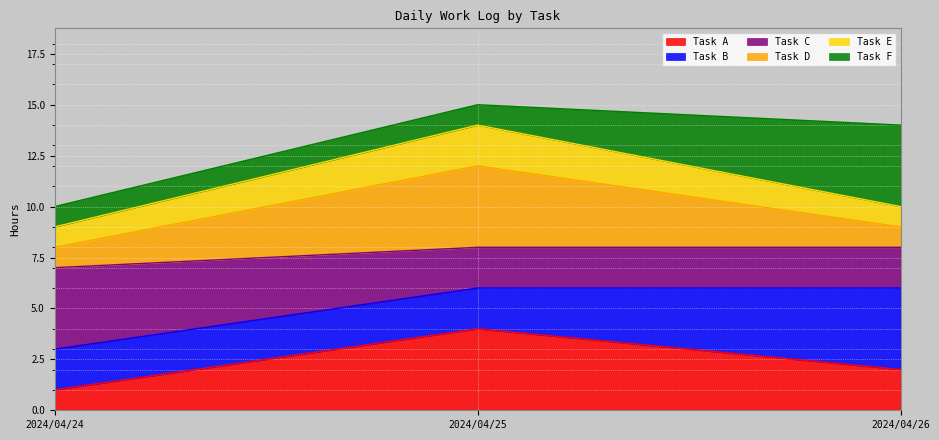

Does the chart display data point markers on the line(s)?

No